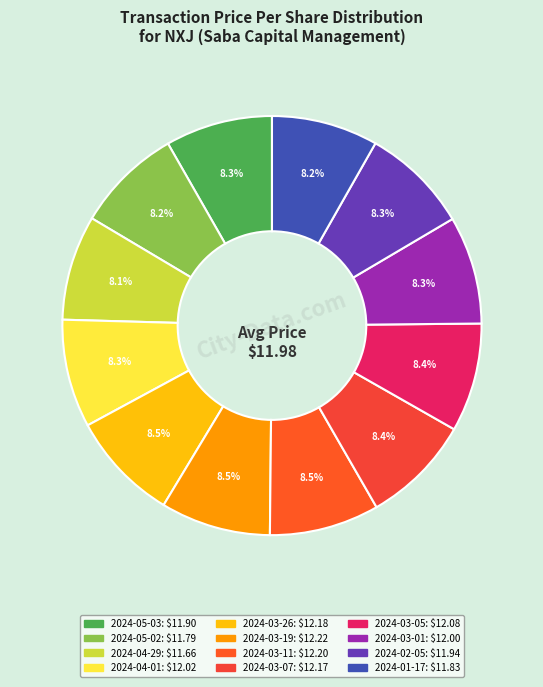

Count the number of slices in the pie.

12